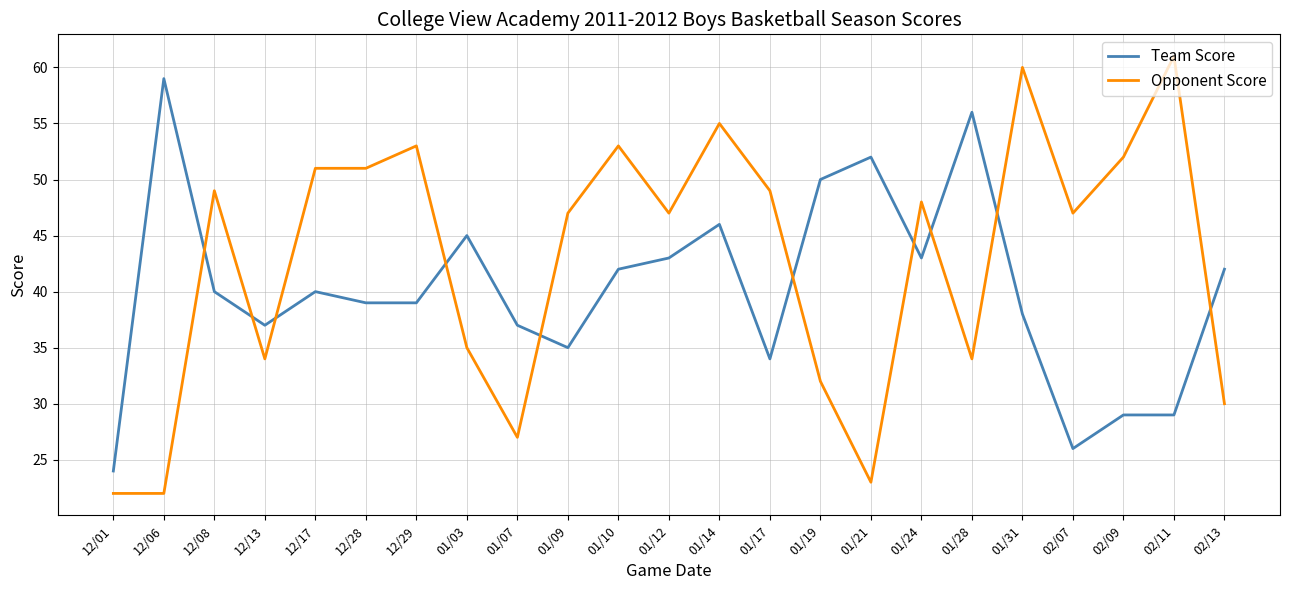

At which label does Team Score first exceed 40?

12/06